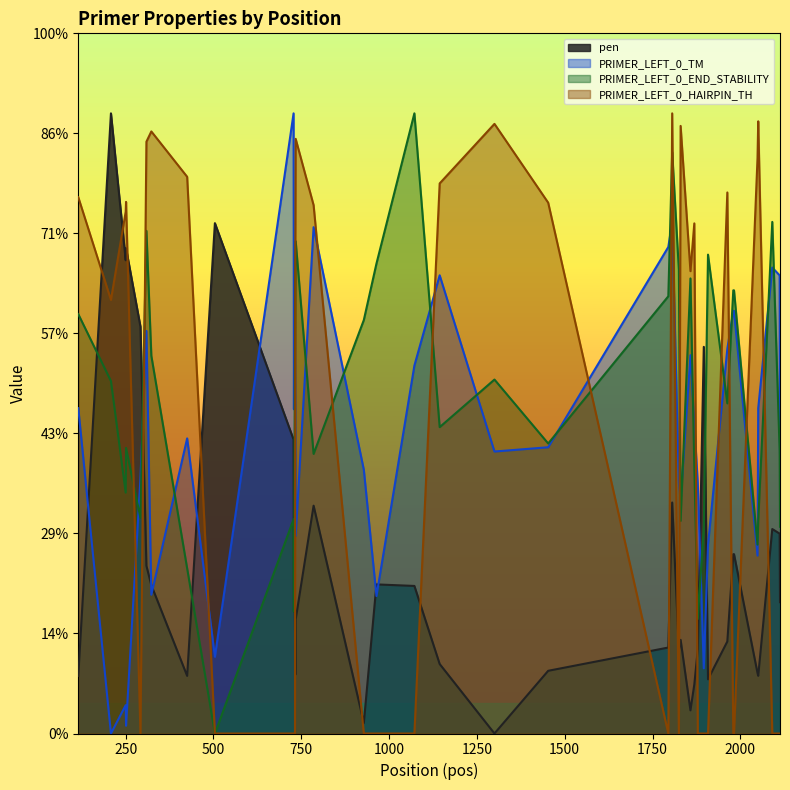

In PRIMER_LEFT_0_TM, how many points are lower than both neighbors (excluding endpoints)?

11